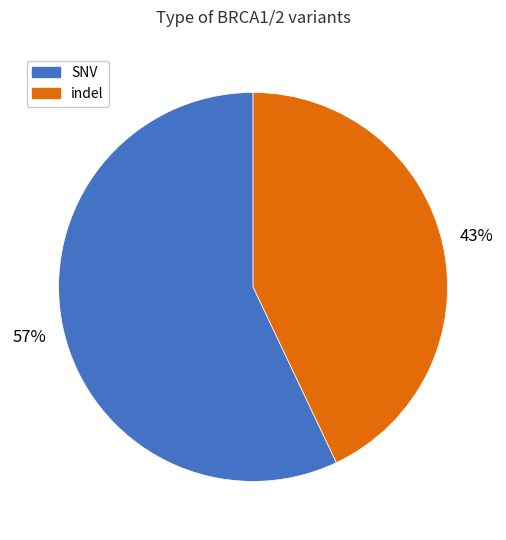

Between indel and SNV, which is larger?

SNV